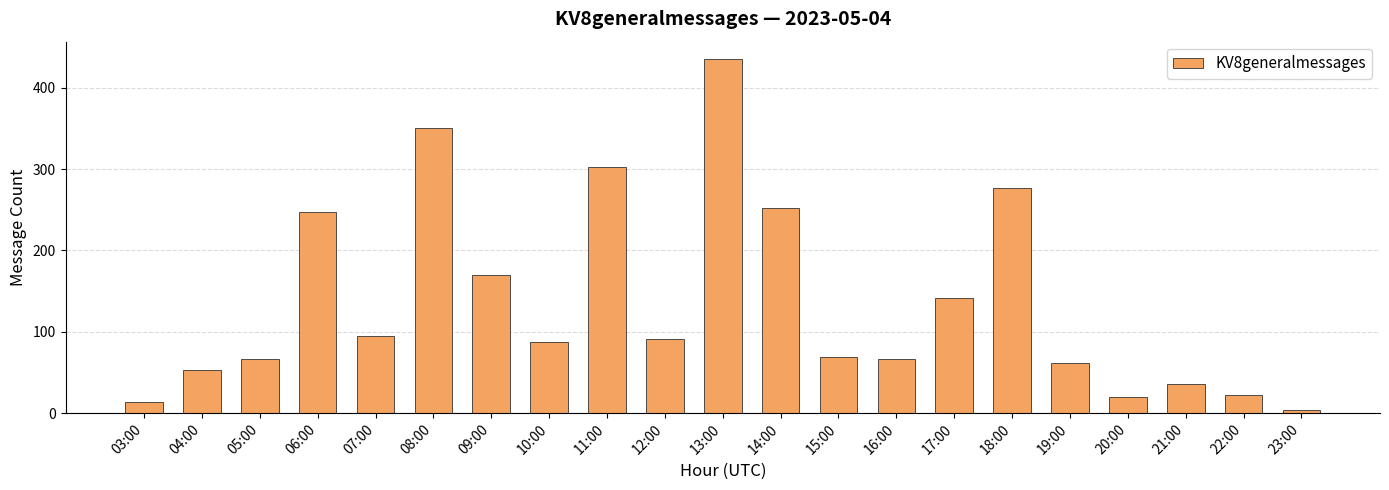

Is it true that the value at 15:00 is 15?

False